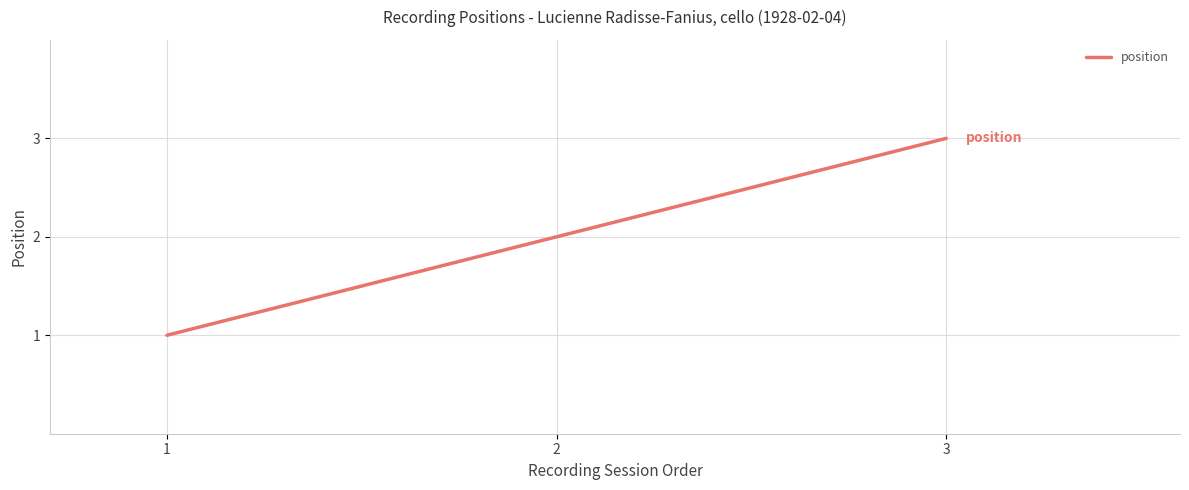

What is the greatest value displayed?

3